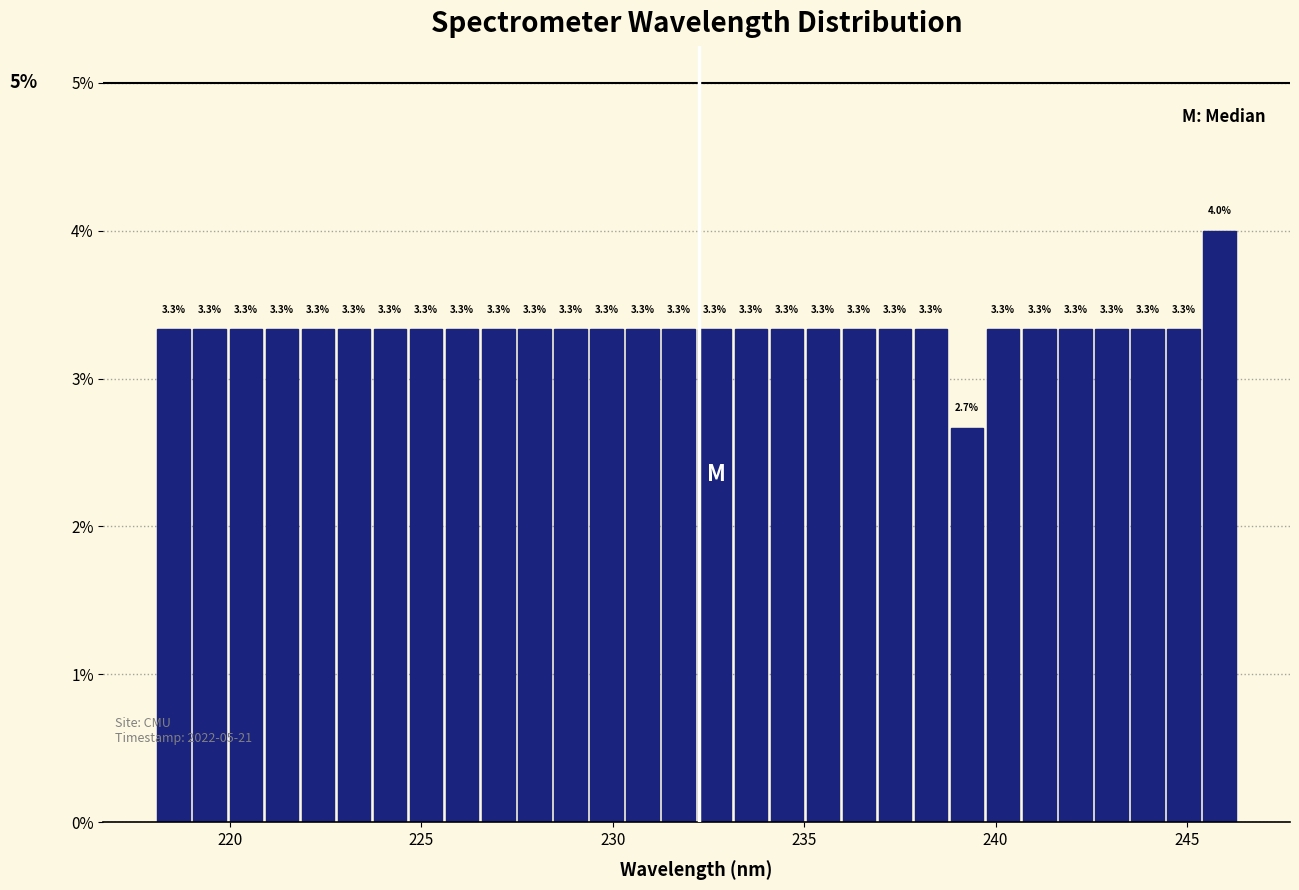

Read against the x-axis, roughly where is the centre of the tallest bar?

246.0